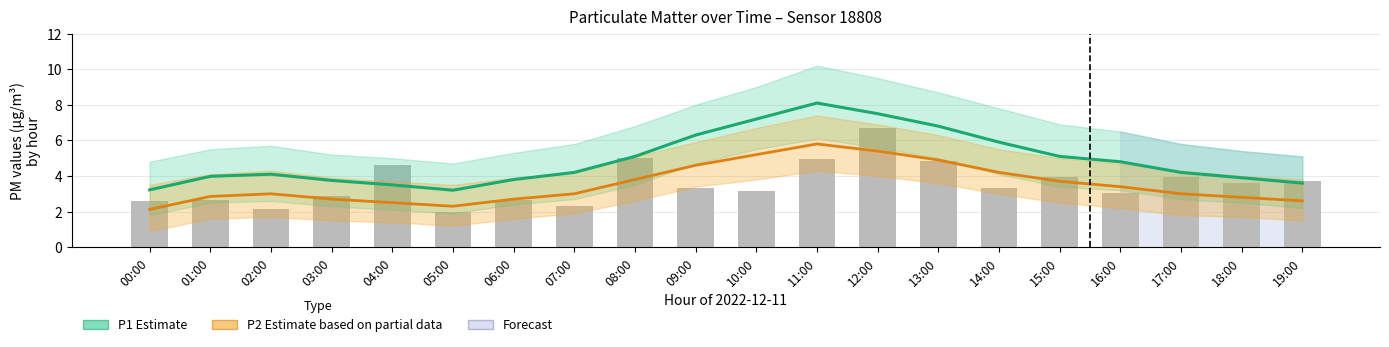

Rank the series at 05:00 from lowest to highest value.

P1 raw, P2 (Estimate based on partial data), P1 (Estimate)